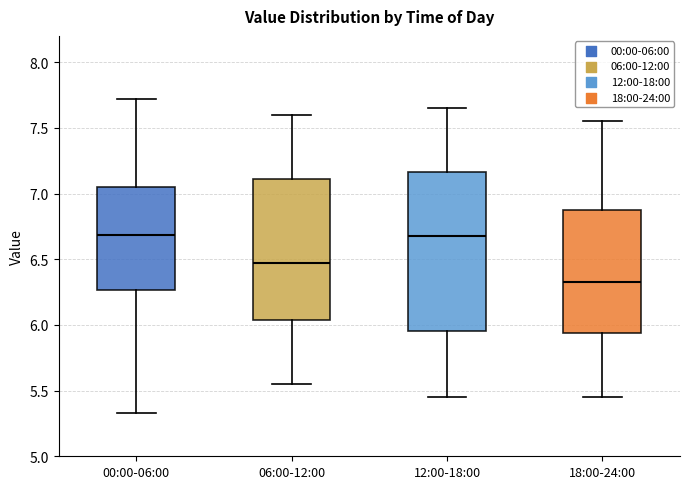

Which box's median line is the lowest?

18:00-24:00